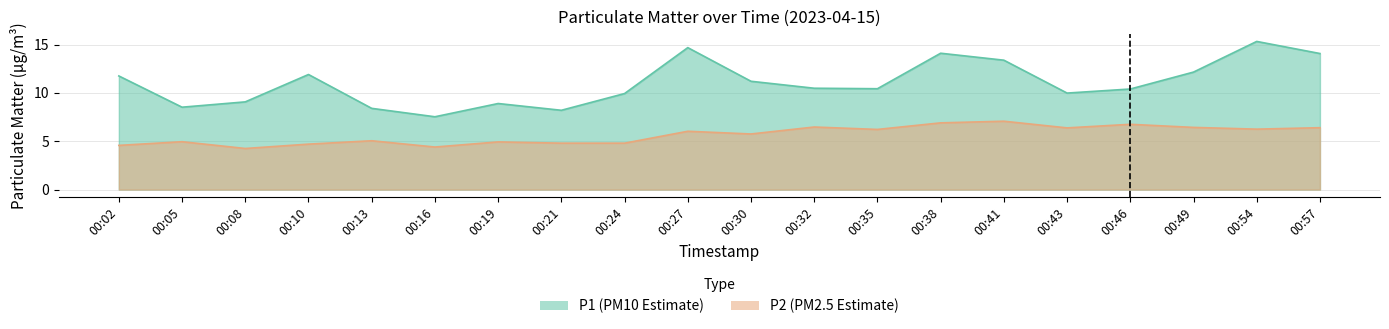

What is the value of the P2 point at the 8th from the left?

4.8